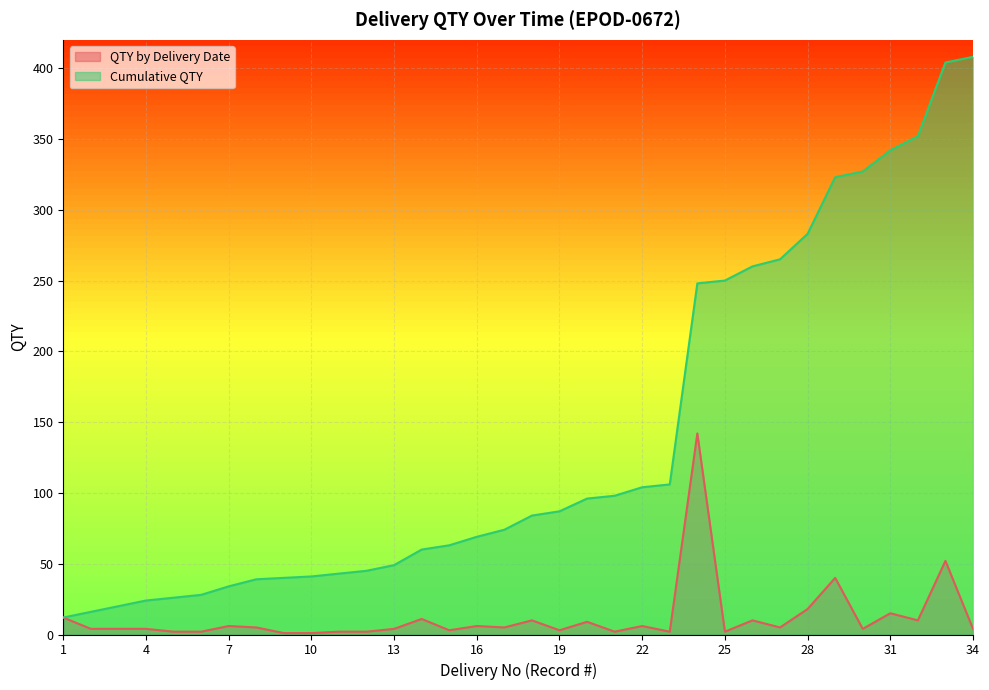

Which category has the lowest value in the Cumulative QTY series?

1